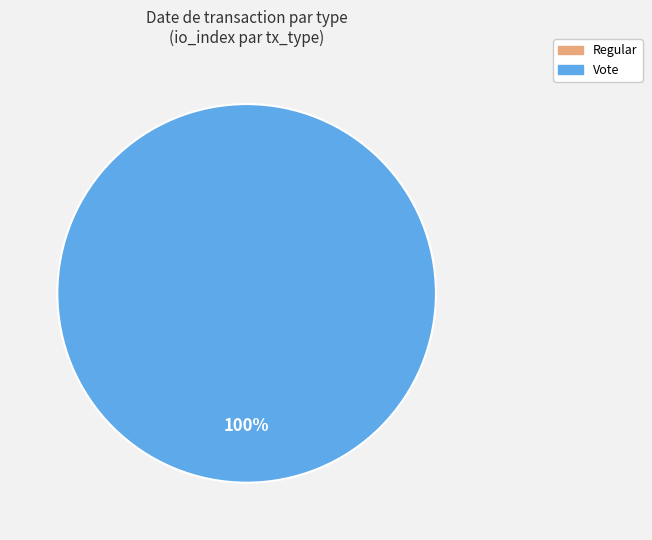

How many segments does this pie chart have?

2